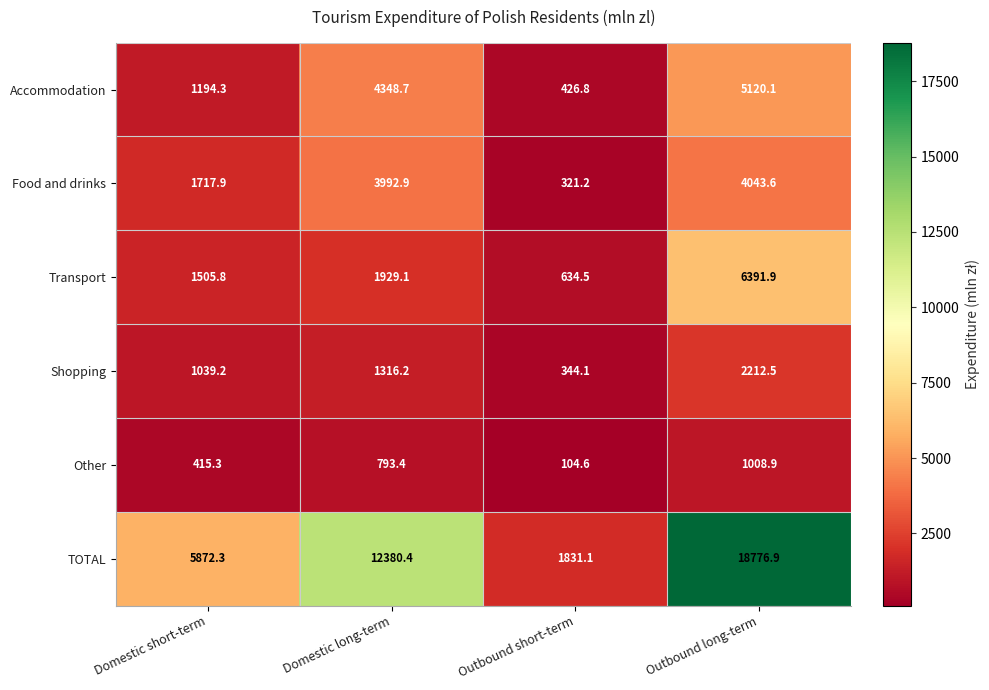

Which series has the largest range (max minus min)?

TOTAL